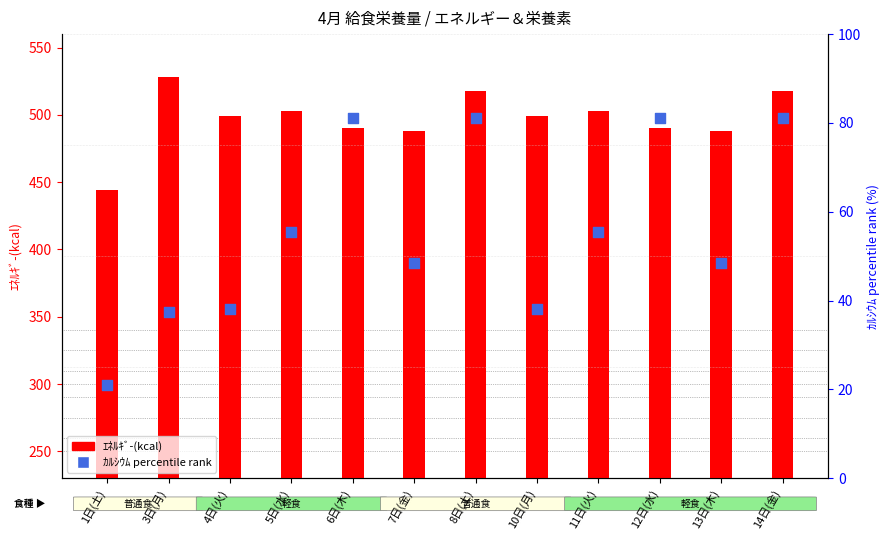

At how many categories does at least one series exceed 307?

12